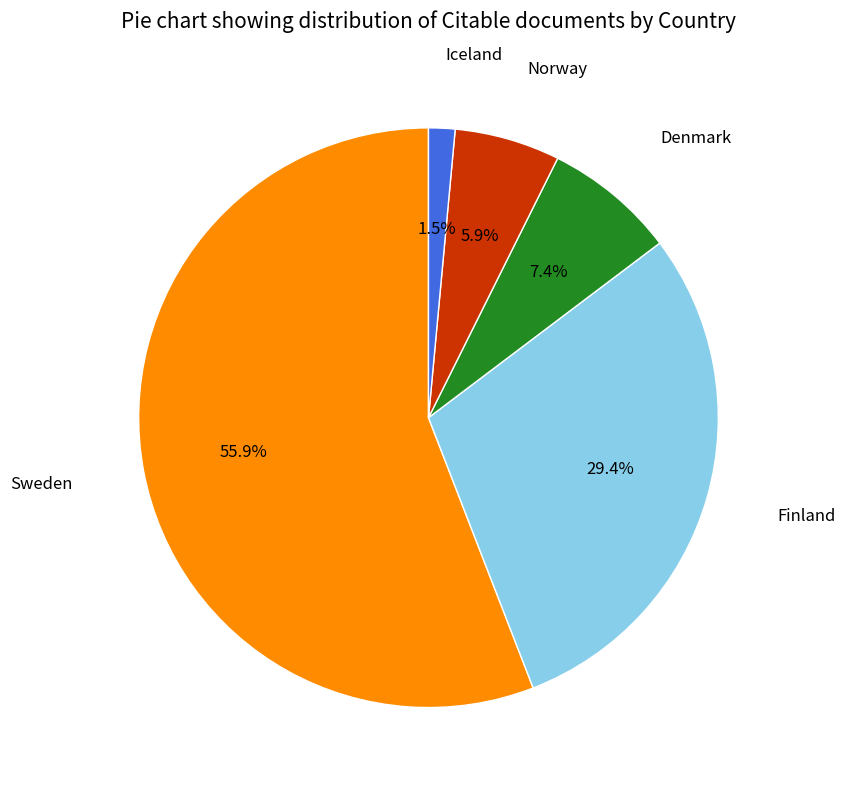

Is there any slice that represents more than half of the pie?

Yes